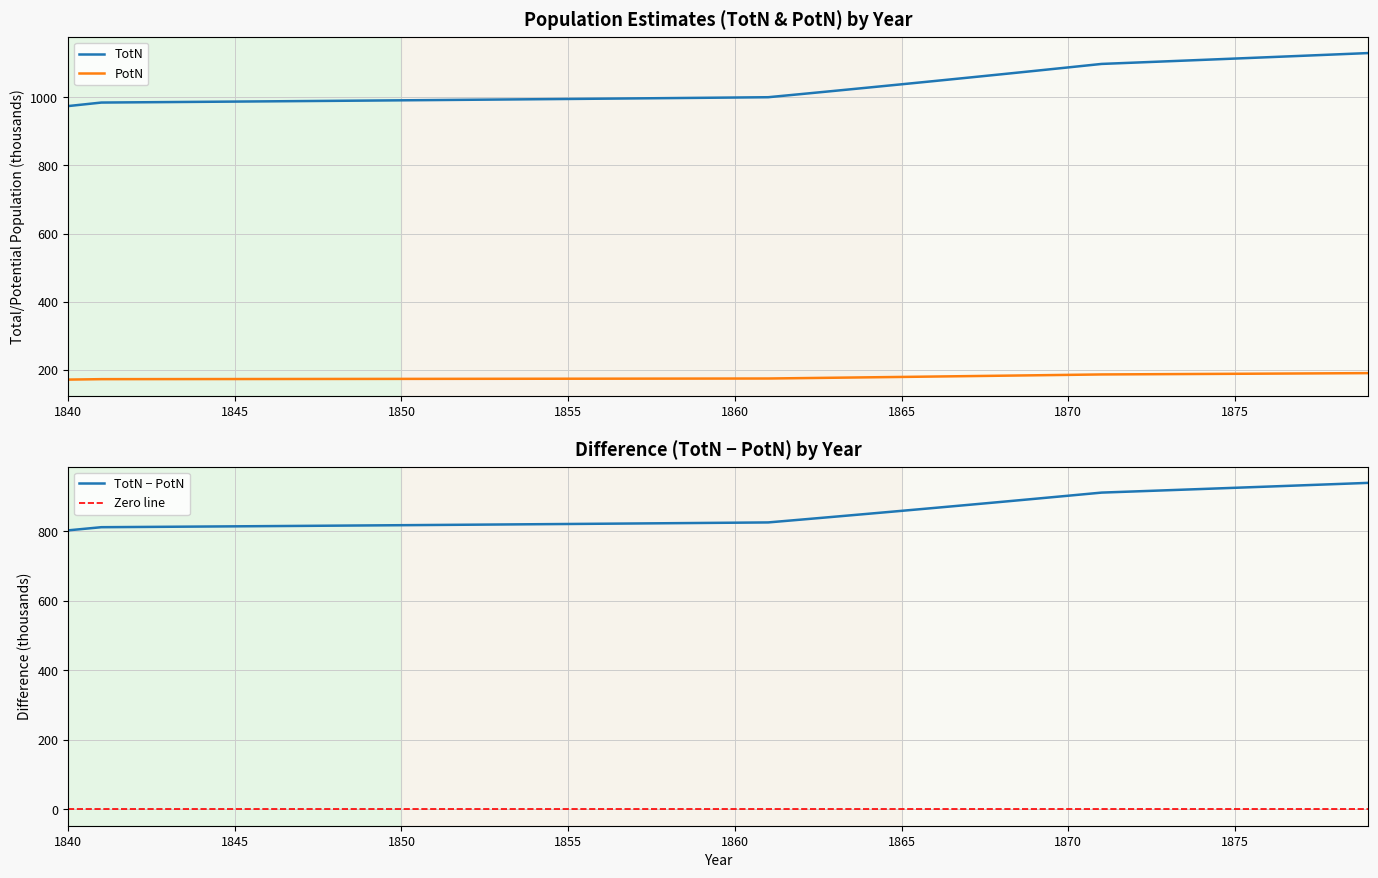

Which label corresponds to the smallest value in the chart?

1840